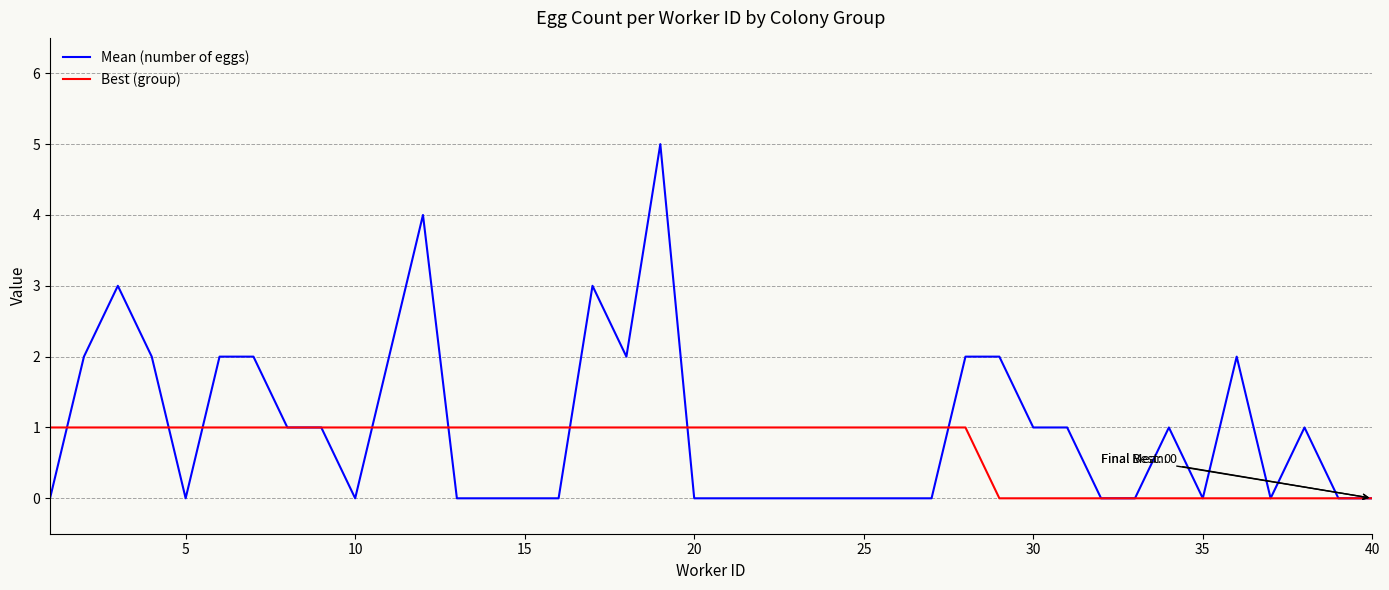

What is the highest value of the Mean (number of eggs) series?

5